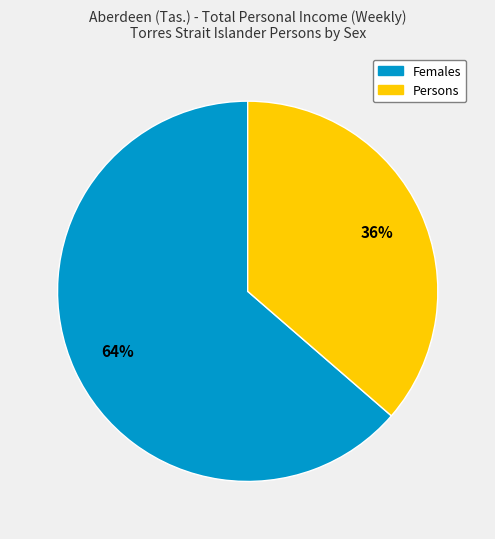

Is there any slice that represents more than half of the pie?

Yes